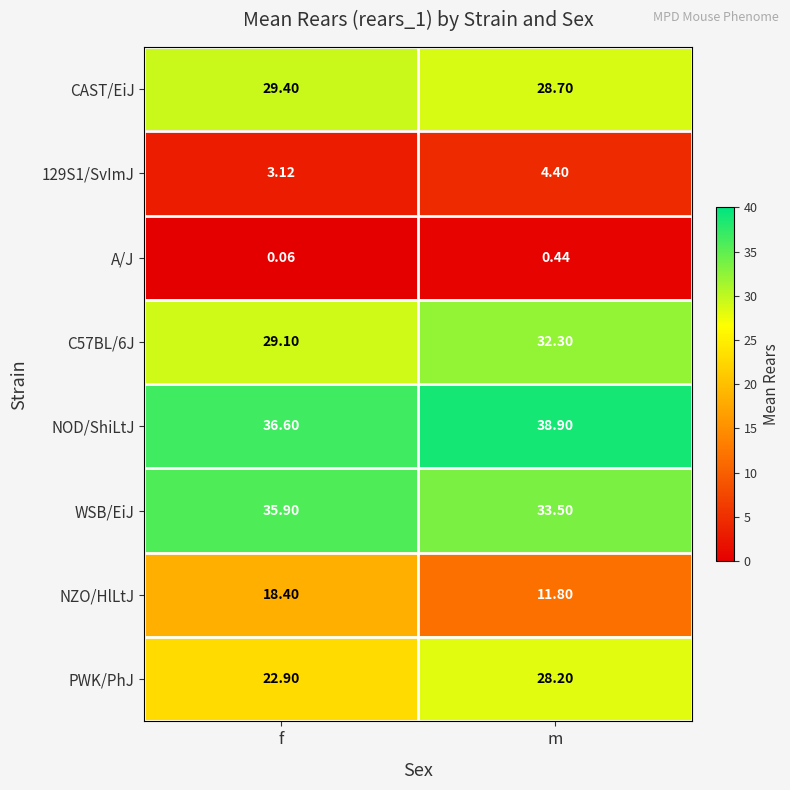

What is the difference between the highest and lowest values at m?

38.5